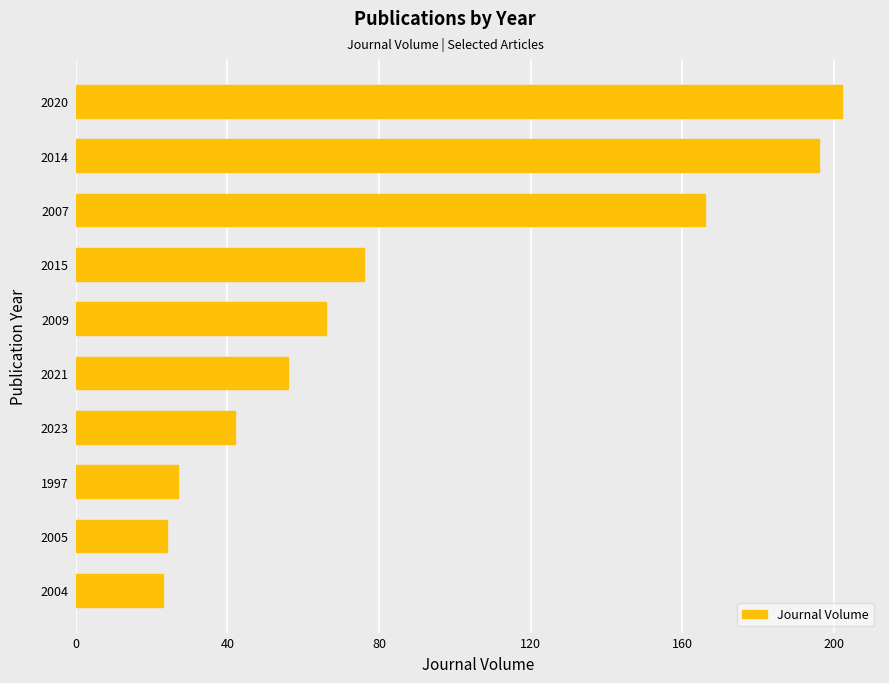

What is the average value?

88